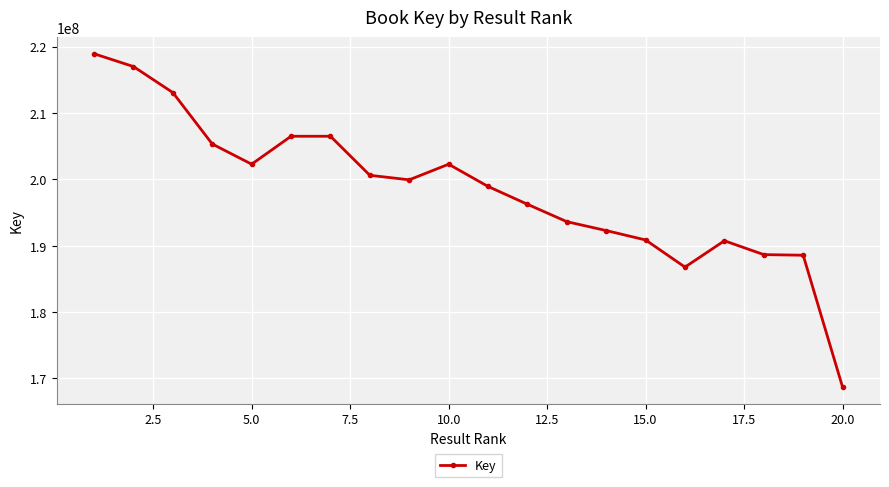

What is the average value?

198392482